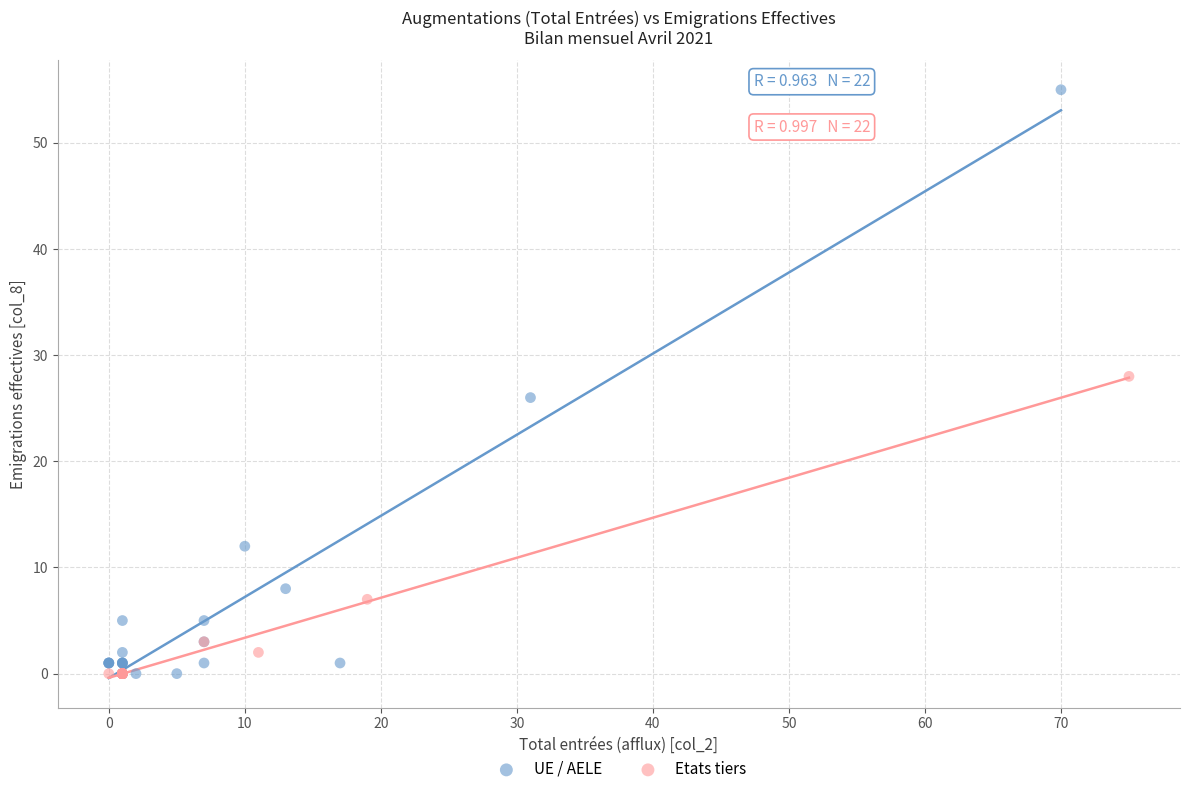

Which series has the largest Y range (max minus min)?

UE / AELE